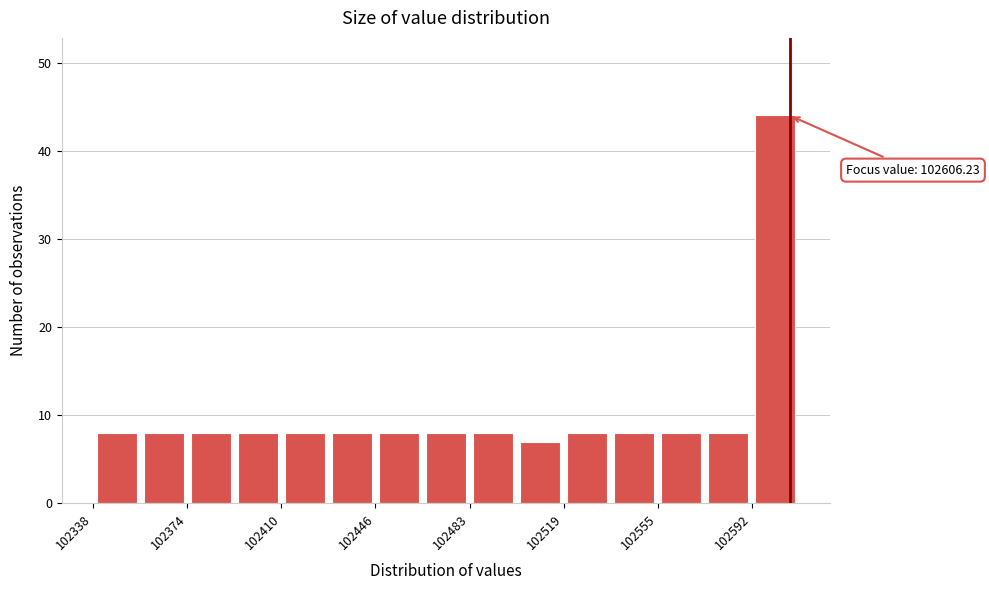

Read against the x-axis, roughly where is the centre of the tallest bar?

102600